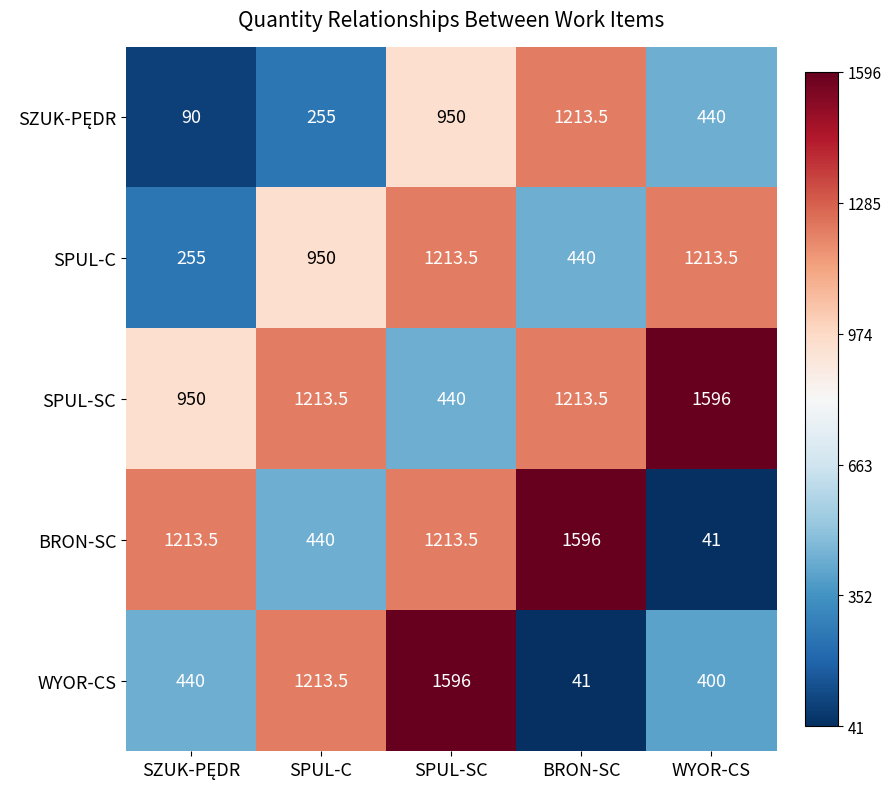

What is the smallest value displayed?

41.0